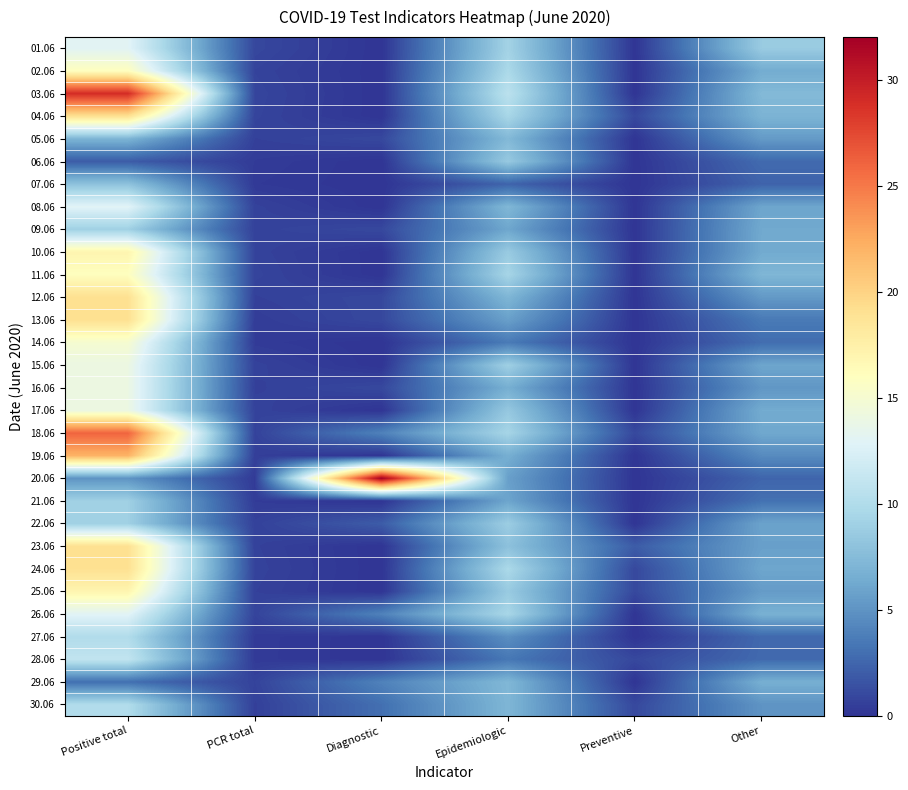

Reading left to right, what are all the values shown in this chart?

01.06: Positive total=13.0	PCR total=1.0	Diagnostic=0.0	Epidemiologic=9.2	Preventive=0.0	Other=8.6
02.06: Positive total=16.0	PCR total=0.7	Diagnostic=0.0	Epidemiologic=9.7	Preventive=0.0	Other=6.5
03.06: Positive total=29.0	PCR total=0.8	Diagnostic=0.0	Epidemiologic=10.6	Preventive=0.0	Other=7.3
04.06: Positive total=19.0	PCR total=0.8	Diagnostic=0.0	Epidemiologic=9.5	Preventive=1.0	Other=6.9
05.06: Positive total=7.0	PCR total=0.6	Diagnostic=1.0	Epidemiologic=7.3	Preventive=0.0	Other=5.4
06.06: Positive total=2.0	PCR total=0.4	Diagnostic=0.0	Epidemiologic=8.5	Preventive=0.0	Other=2.8
07.06: Positive total=8.0	PCR total=0.3	Diagnostic=0.0	Epidemiologic=2.4	Preventive=0.0	Other=2.4
08.06: Positive total=13.0	PCR total=0.7	Diagnostic=0.0	Epidemiologic=7.2	Preventive=0.0	Other=6.0
09.06: Positive total=9.0	PCR total=0.7	Diagnostic=1.0	Epidemiologic=6.1	Preventive=0.0	Other=6.3
10.06: Positive total=17.0	PCR total=0.7	Diagnostic=0.0	Epidemiologic=8.6	Preventive=0.0	Other=6.3
11.06: Positive total=16.0	PCR total=0.8	Diagnostic=0.0	Epidemiologic=9.4	Preventive=0.0	Other=7.1
12.06: Positive total=19.0	PCR total=0.6	Diagnostic=1.0	Epidemiologic=7.1	Preventive=0.0	Other=5.3
13.06: Positive total=19.0	PCR total=0.4	Diagnostic=1.0	Epidemiologic=5.7	Preventive=0.0	Other=3.5
14.06: Positive total=15.0	PCR total=0.3	Diagnostic=0.0	Epidemiologic=3.6	Preventive=0.0	Other=2.9
15.06: Positive total=14.0	PCR total=0.7	Diagnostic=0.0	Epidemiologic=9.0	Preventive=0.0	Other=6.0
16.06: Positive total=14.0	PCR total=0.6	Diagnostic=1.0	Epidemiologic=6.6	Preventive=0.0	Other=5.2
17.06: Positive total=14.0	PCR total=0.7	Diagnostic=0.0	Epidemiologic=8.4	Preventive=0.0	Other=6.4
18.06: Positive total=26.0	PCR total=0.7	Diagnostic=4.0	Epidemiologic=9.4	Preventive=1.0	Other=6.2
19.06: Positive total=22.0	PCR total=0.5	Diagnostic=0.0	Epidemiologic=6.6	Preventive=0.0	Other=4.5
20.06: Positive total=5.0	PCR total=0.3	Diagnostic=32.0	Epidemiologic=5.7	Preventive=0.0	Other=2.5
21.06: Positive total=9.0	PCR total=0.4	Diagnostic=0.0	Epidemiologic=6.0	Preventive=0.0	Other=3.1
22.06: Positive total=9.0	PCR total=0.7	Diagnostic=2.0	Epidemiologic=8.8	Preventive=0.0	Other=5.9
23.06: Positive total=19.0	PCR total=0.7	Diagnostic=0.0	Epidemiologic=7.9	Preventive=2.0	Other=5.7
24.06: Positive total=19.0	PCR total=0.7	Diagnostic=0.0	Epidemiologic=9.7	Preventive=1.0	Other=6.1
25.06: Positive total=17.0	PCR total=0.6	Diagnostic=0.0	Epidemiologic=8.6	Preventive=1.0	Other=5.5
26.06: Positive total=13.0	PCR total=0.8	Diagnostic=4.0	Epidemiologic=9.5	Preventive=0.0	Other=6.8
27.06: Positive total=10.0	PCR total=0.3	Diagnostic=0.0	Epidemiologic=4.7	Preventive=0.0	Other=2.6
28.06: Positive total=11.0	PCR total=0.3	Diagnostic=0.0	Epidemiologic=3.4	Preventive=1.0	Other=2.7
29.06: Positive total=3.0	PCR total=0.7	Diagnostic=4.0	Epidemiologic=7.2	Preventive=0.0	Other=6.7
30.06: Positive total=10.0	PCR total=0.6	Diagnostic=3.0	Epidemiologic=7.1	Preventive=1.0	Other=5.0